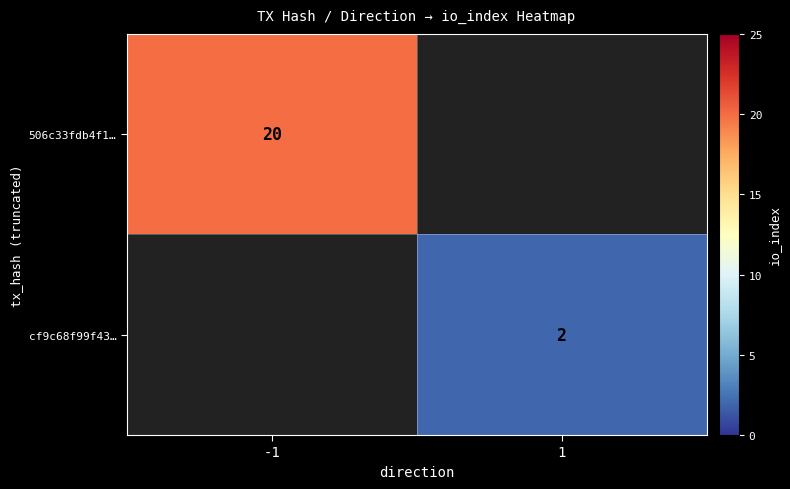

How many categories are shown in the chart?

2